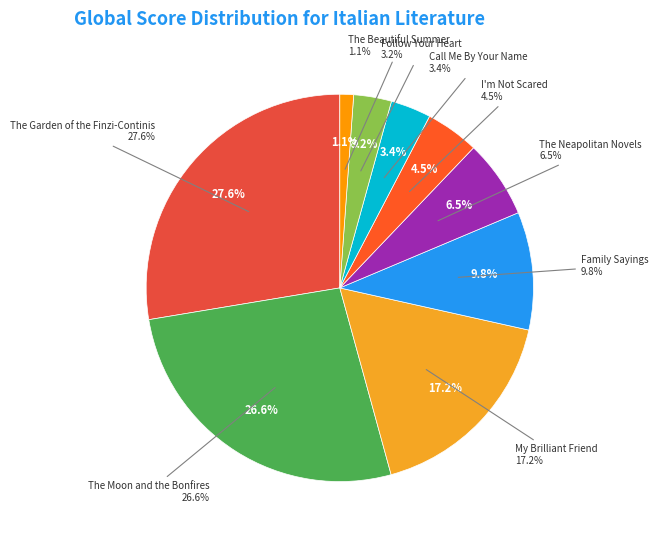

Which has a higher value, Follow Your Heart or My Brilliant Friend?

My Brilliant Friend